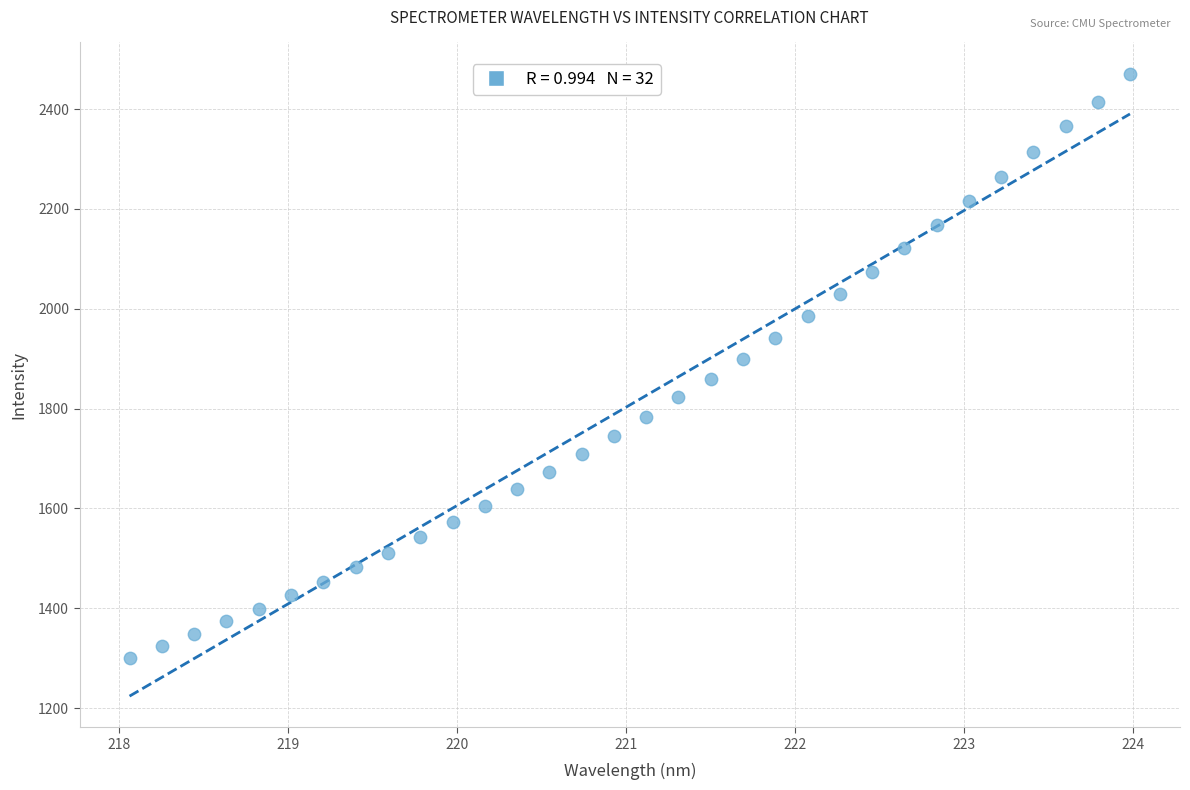

What is the range of X values (max minus min)?

5.9